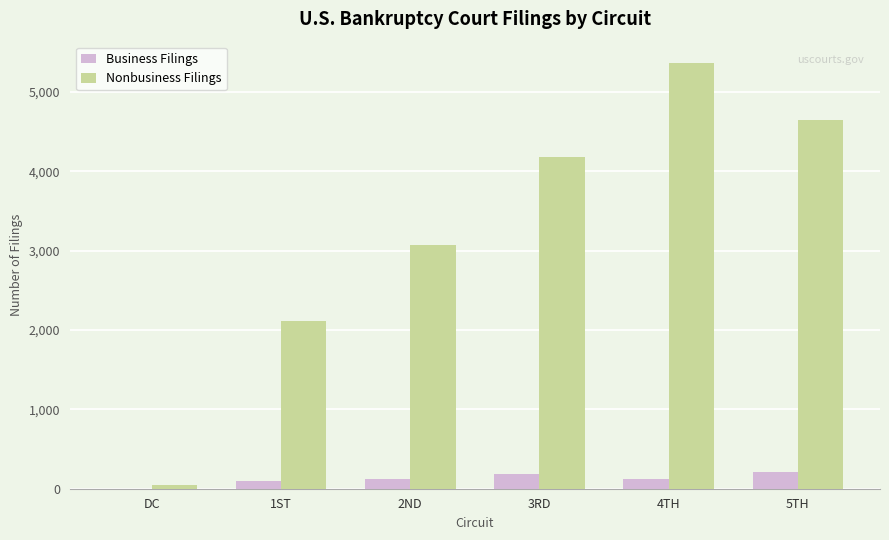

Which series changed the most between 3RD and 4TH?

Nonbusiness Filings